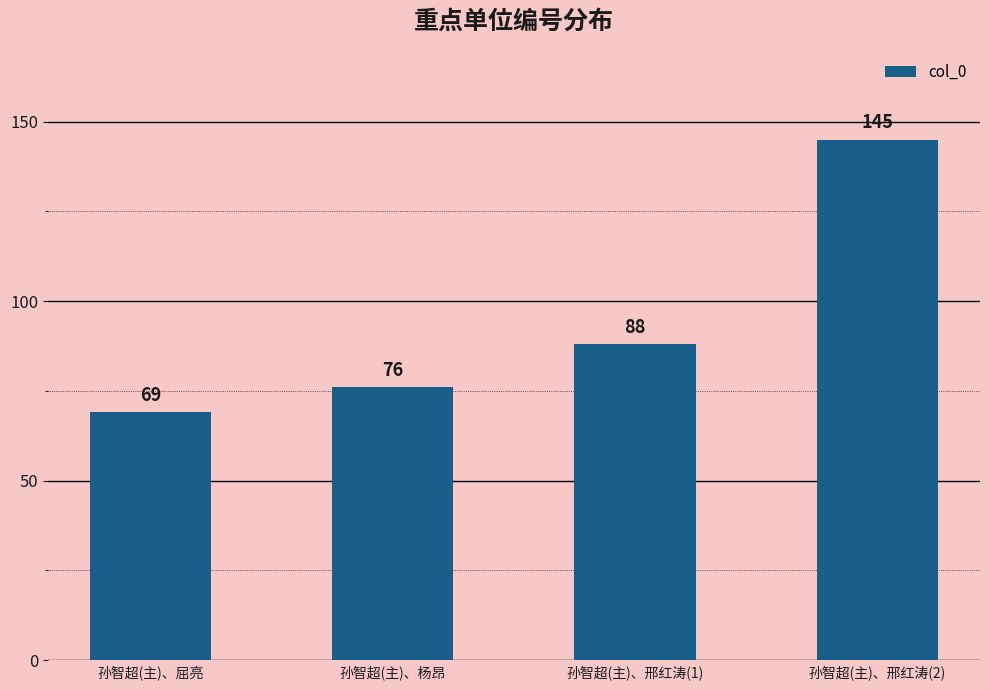

The chart shows a value of 88 at 孙智超(主)、邢红涛(1). True or false?

True